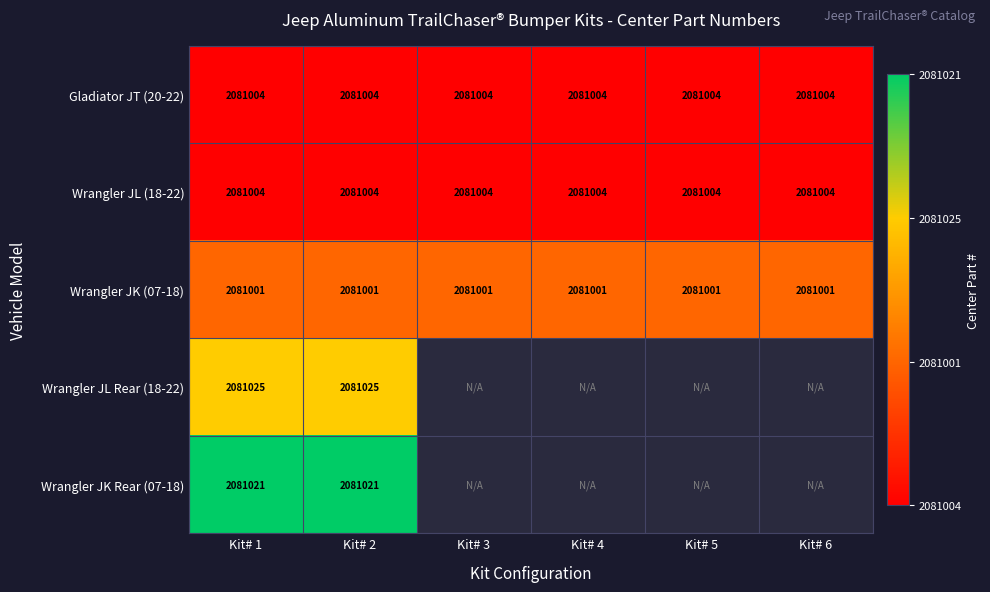

What is the approximate value of Gladiator JT (20-22) at Kit# 2?

2081004